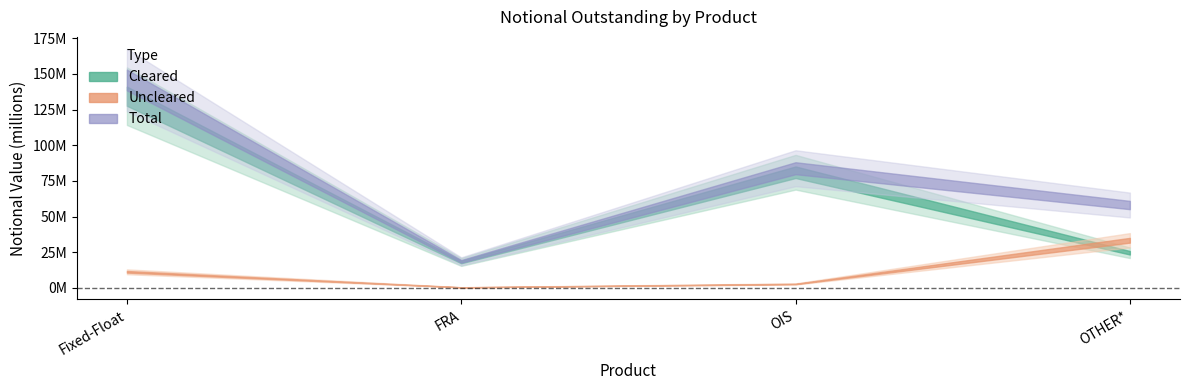

How many interior local peaks does the Total series have?

1